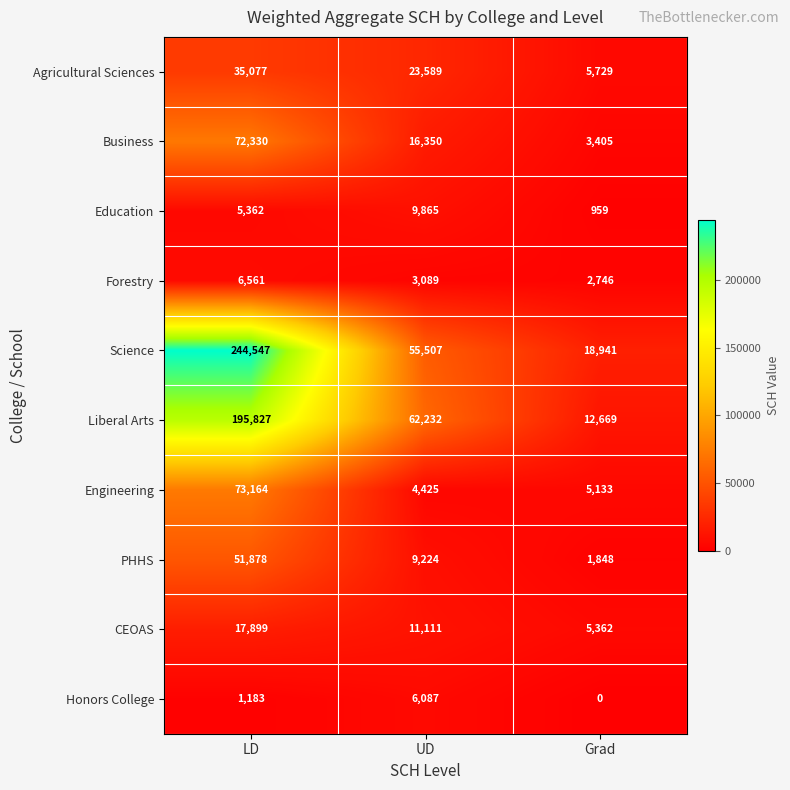

Count the Honors College values in the range 0 to 6087.

3